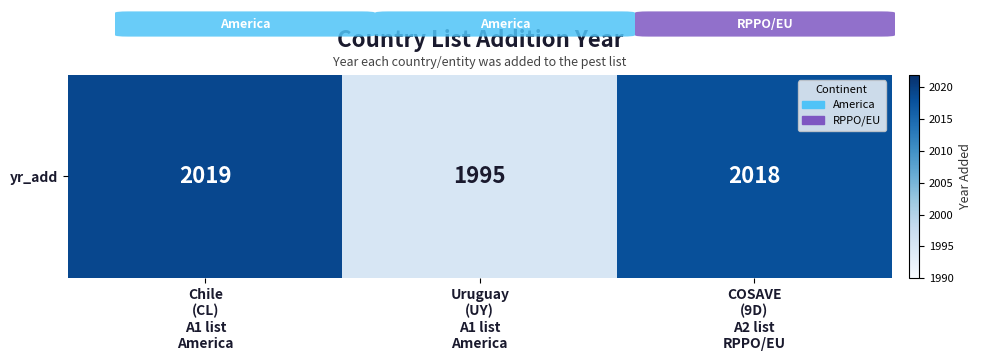

Which has a higher value, COSAVE
(9D)
A2 list
RPPO/EU or Uruguay
(UY)
A1 list
America?

COSAVE
(9D)
A2 list
RPPO/EU